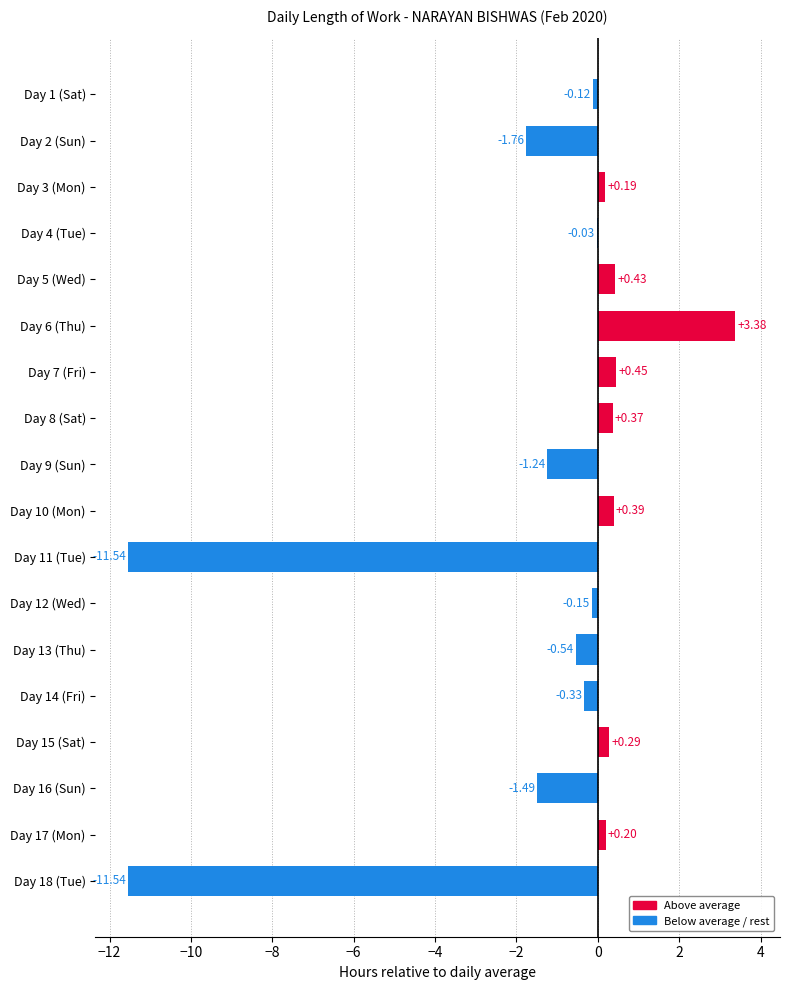

Which has a higher value, Day 3 (Mon) or Day 10 (Mon)?

Day 10 (Mon)